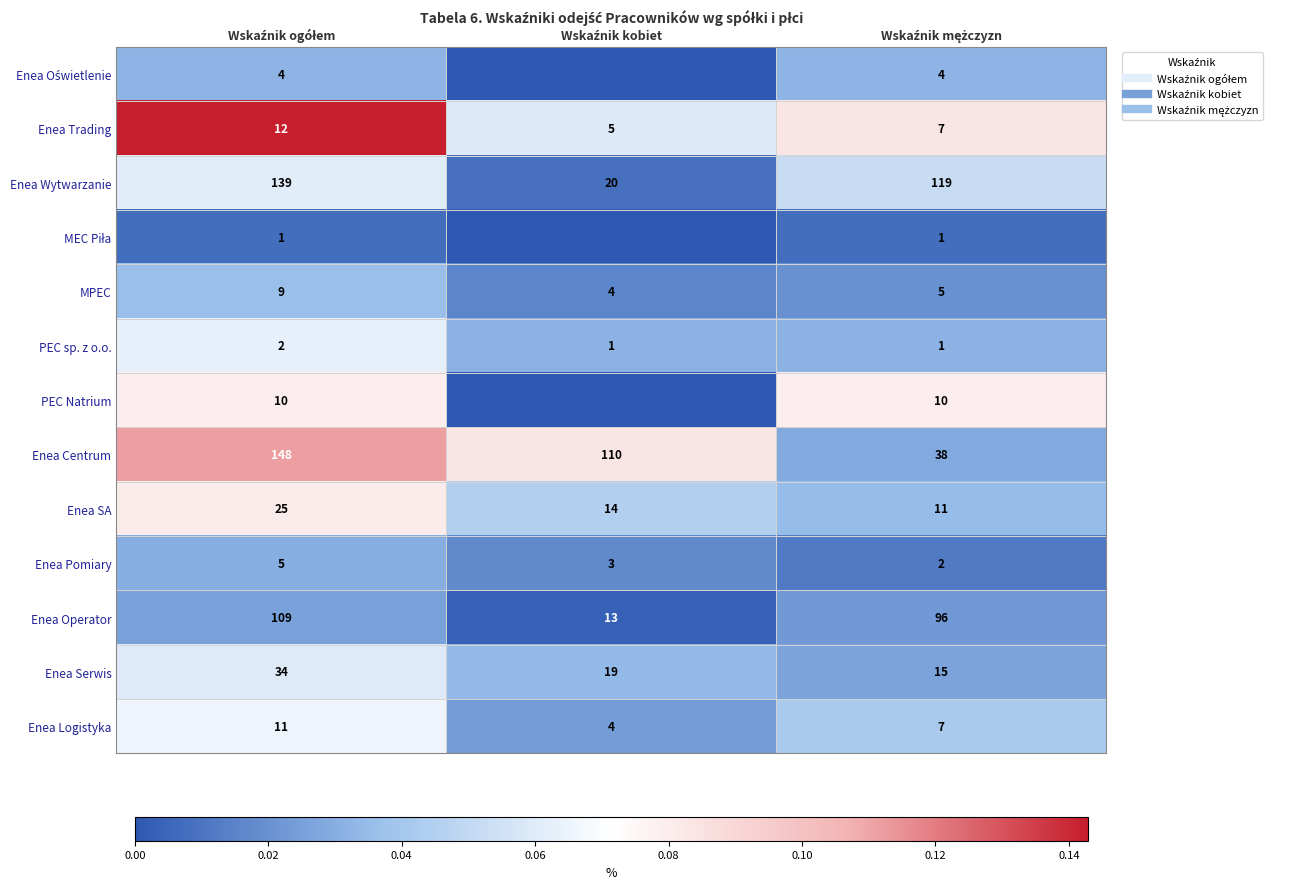

Between Wskaźnik mężczyzn and Wskaźnik kobiet, which is larger?

Wskaźnik mężczyzn